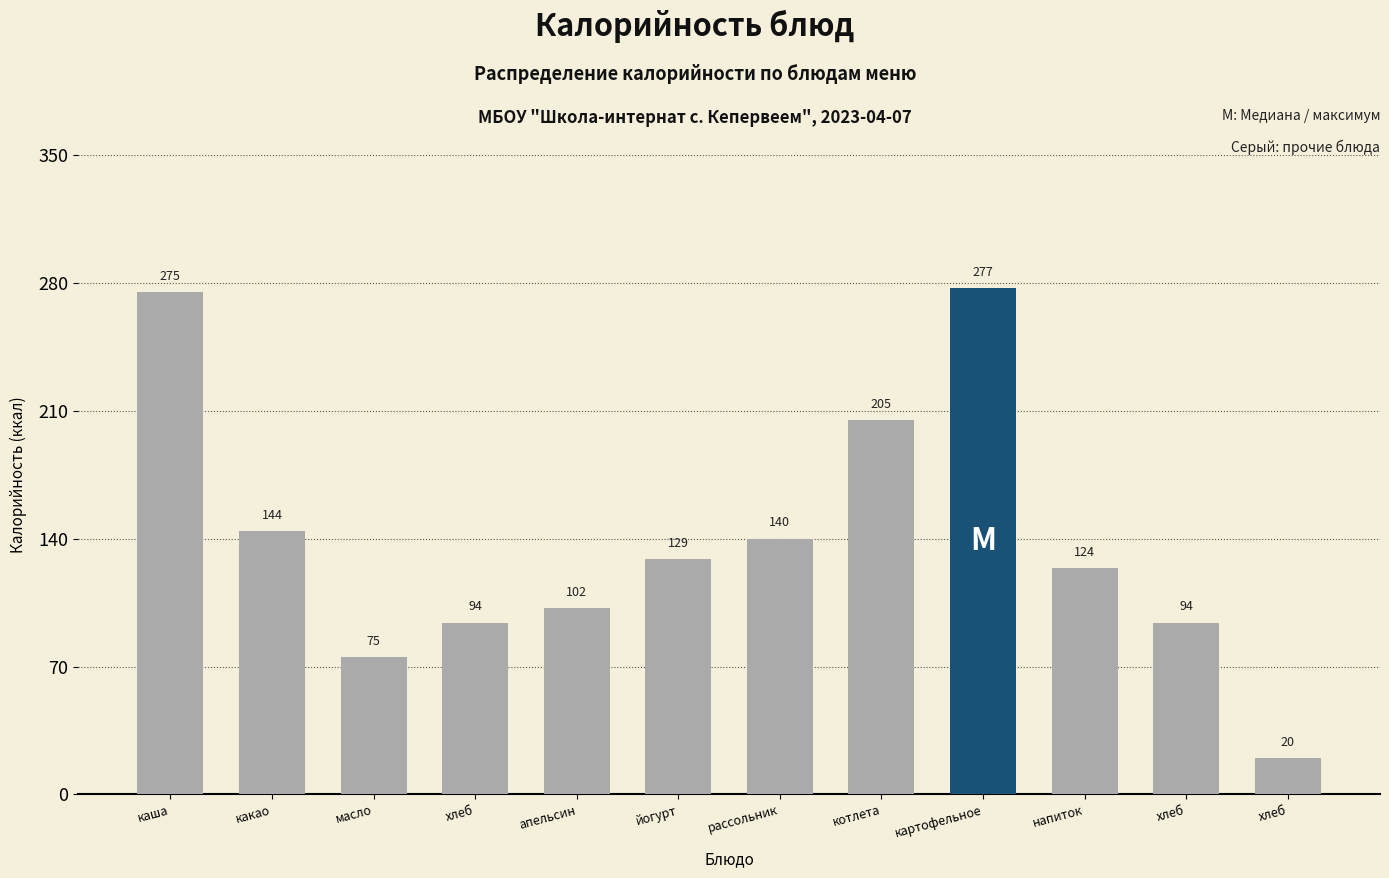

How many data points does each series have?

12